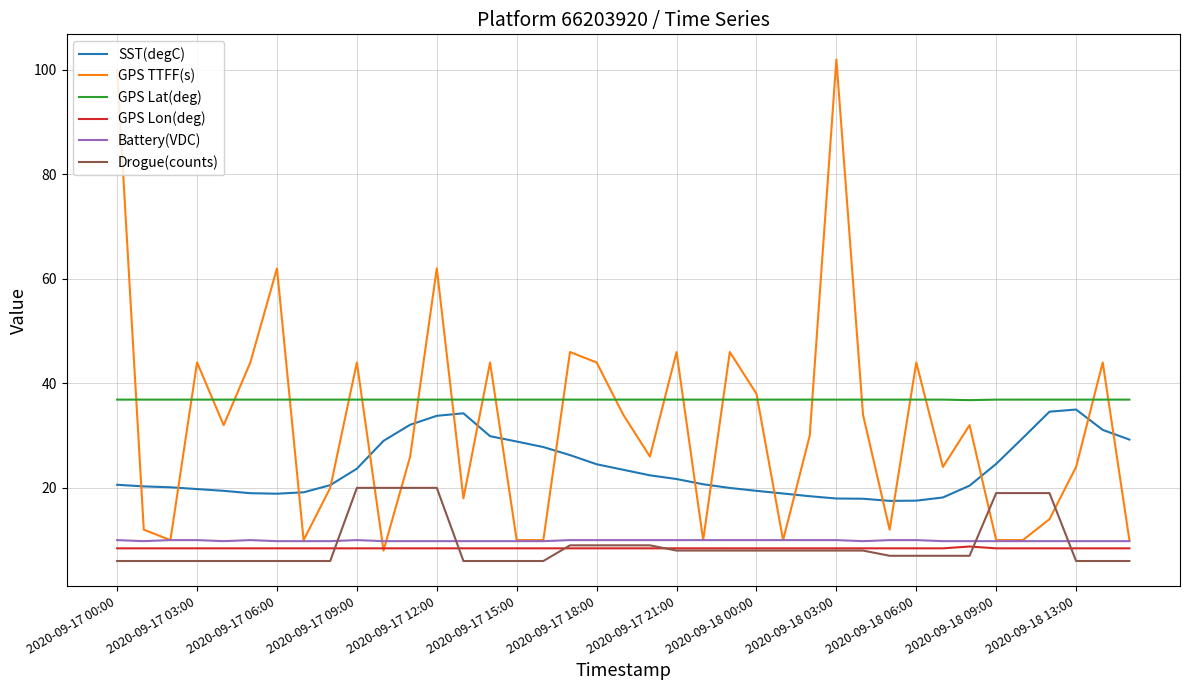

How many lines are shown in the chart?

6